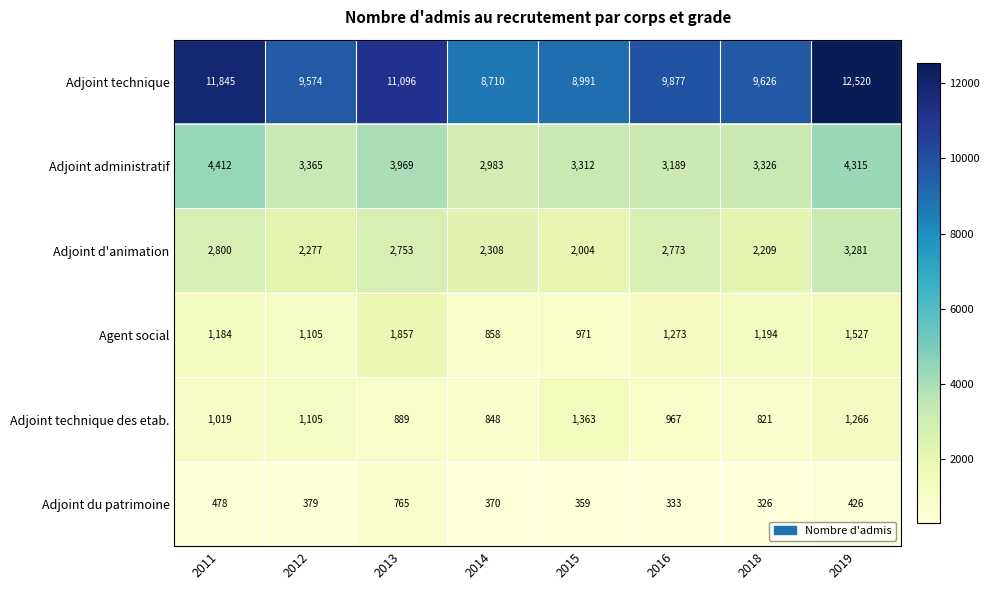

Which category has the highest value across all series?

2019